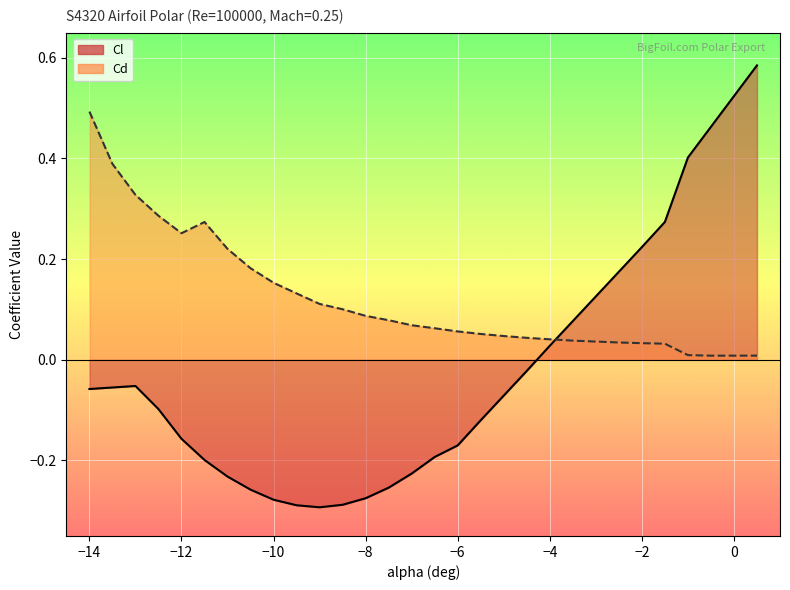

What is the difference between the highest and lowest values at -14?

0.6